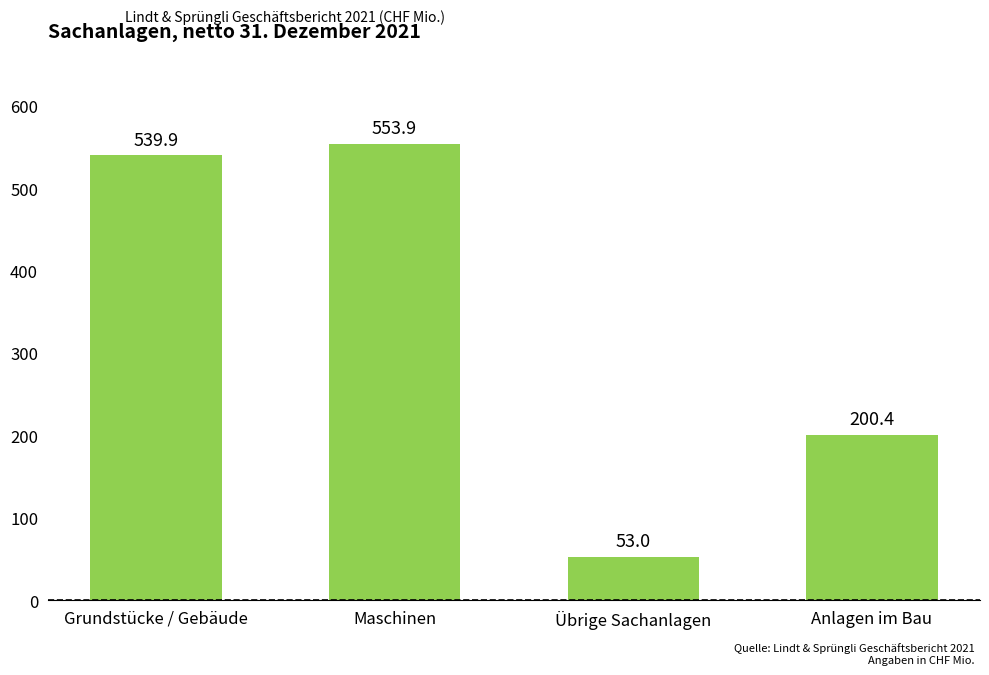

How many data points does each series have?

4